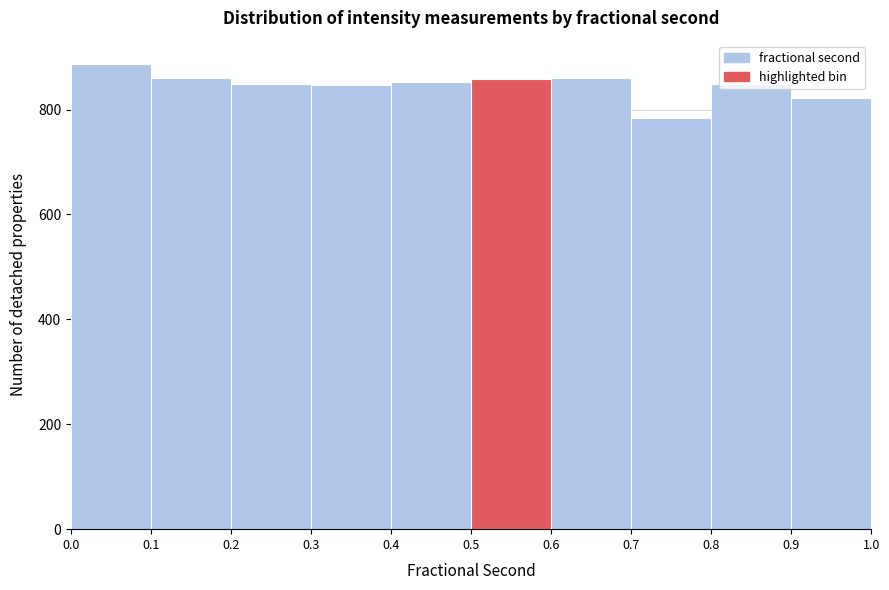

Which range on the x-axis has the tallest bar?

0.0 to 0.1